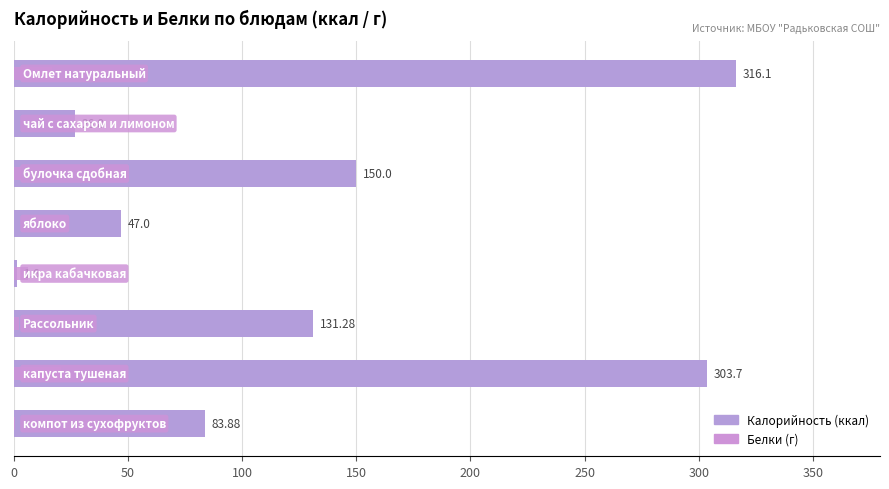

Read the Белки value at 100.

3.5